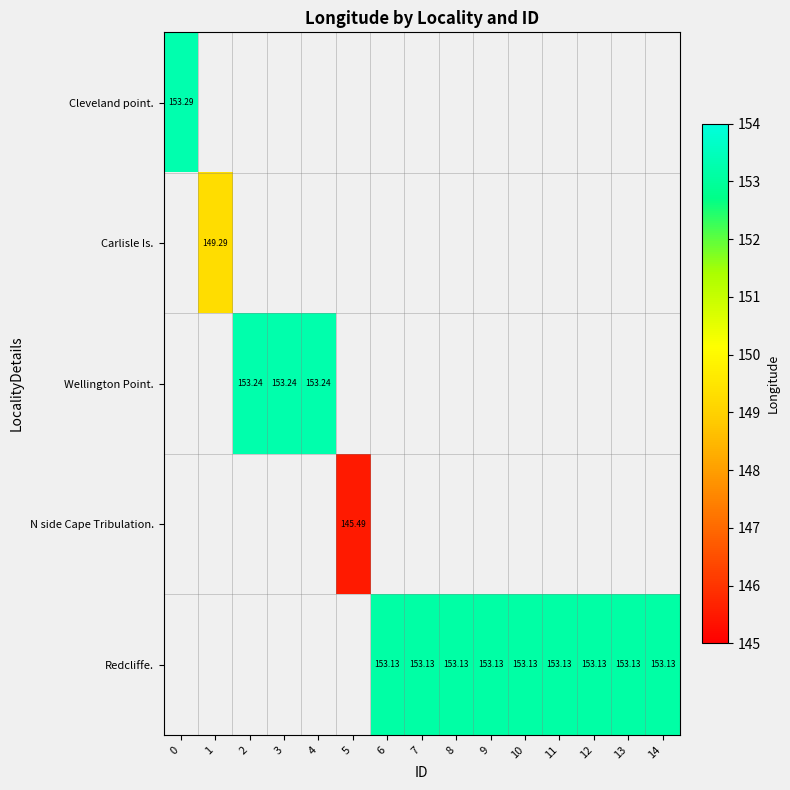

What is the lowest value of the Cleveland point. series?

153.3